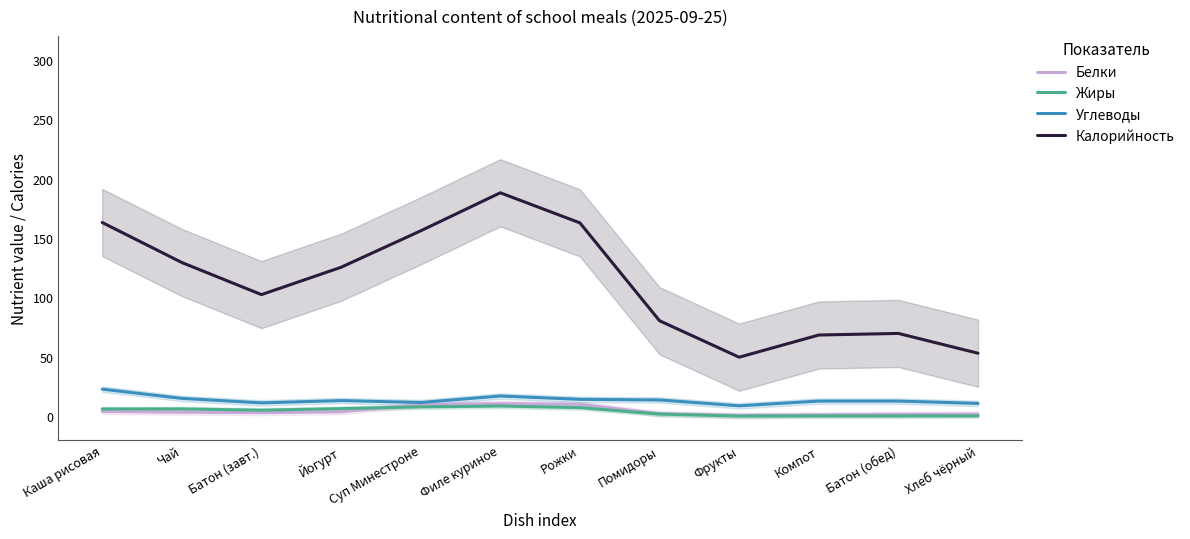

Is the value of Жиры at Чай greater than the value of Калорийность at Хлеб чёрный?

No